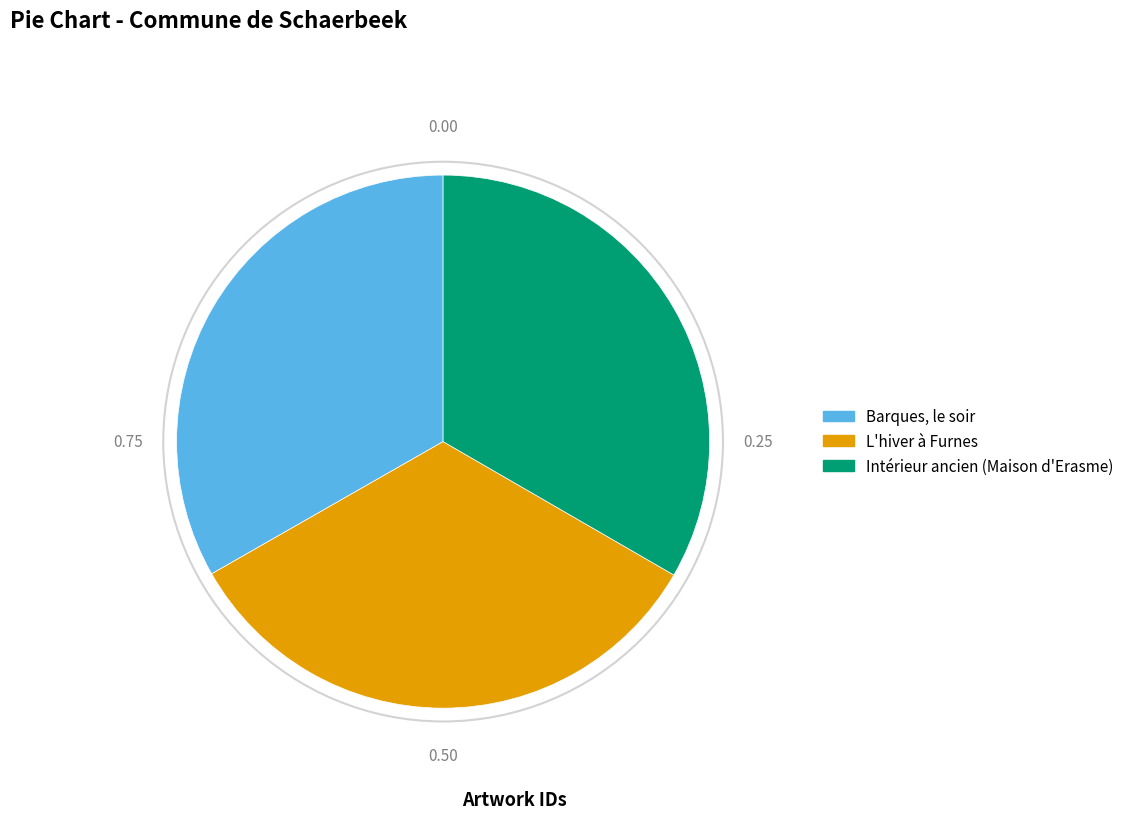

Count the number of slices in the pie.

3